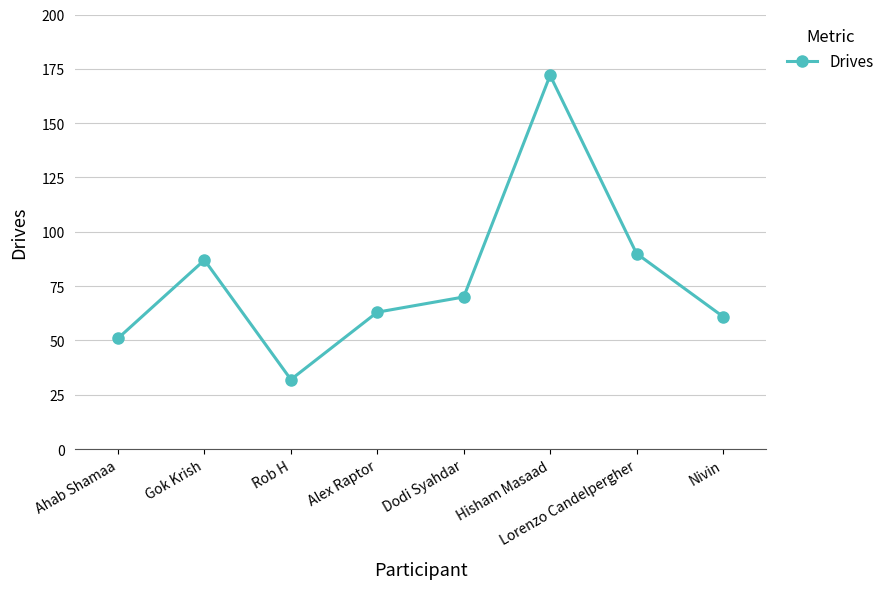

Rank the categories by value from lowest to highest.

Rob H, Ahab Shamaa, Nivin, Alex Raptor, Dodi Syahdar, Gok Krish, Lorenzo Candelpergher, Hisham Masaad